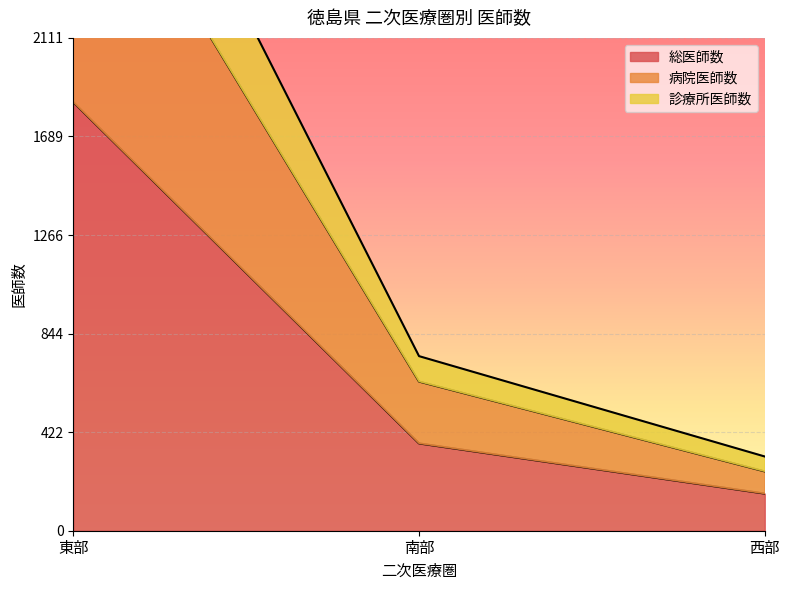

What is the label of the 1st point from the left?

東部